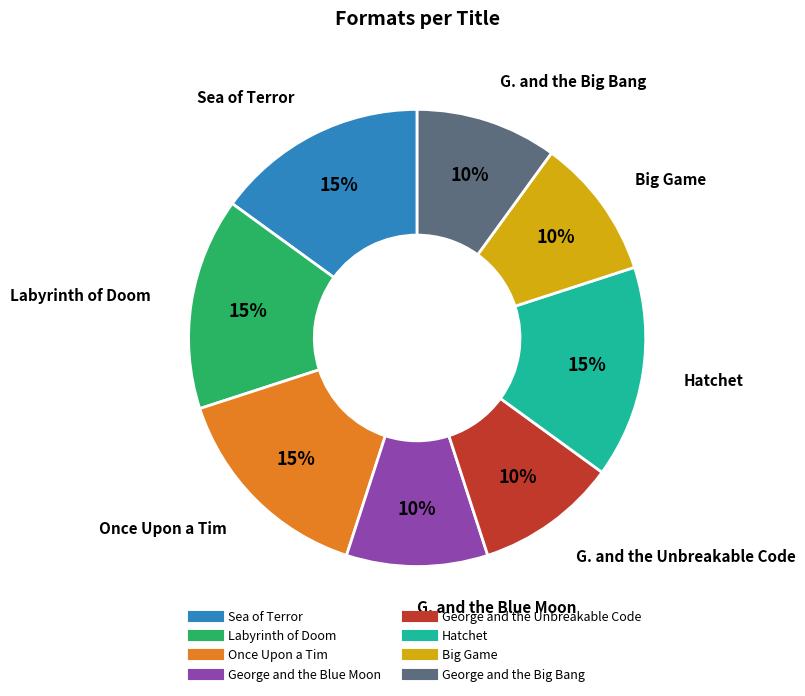

Approximately how many times larger is the value at Once Upon a Tim compared to George and the Unbreakable Code?

1.5